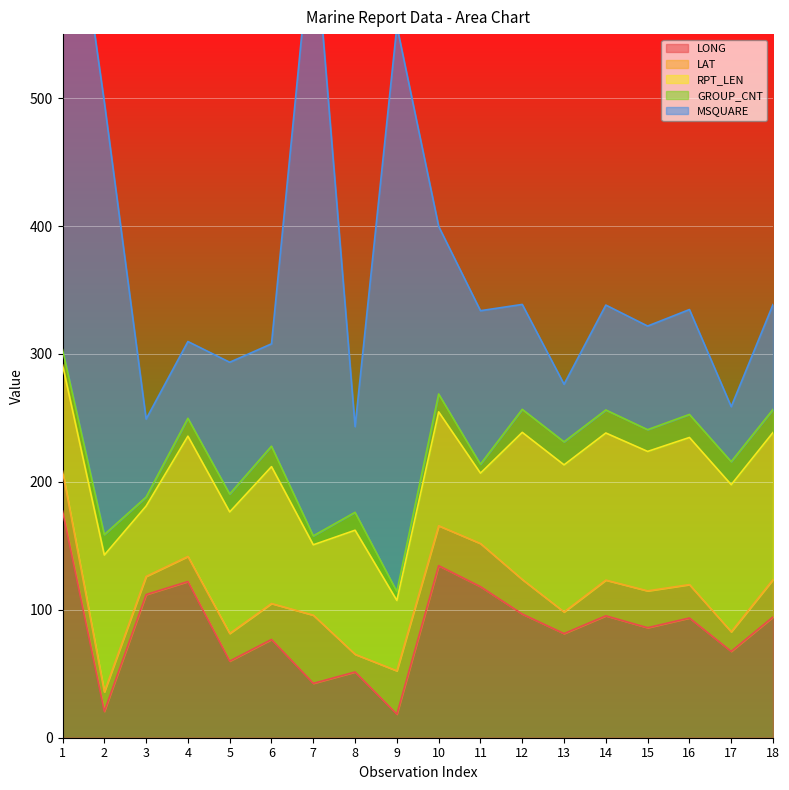

What is the value of the LAT point at the 18th from the left?

29.2